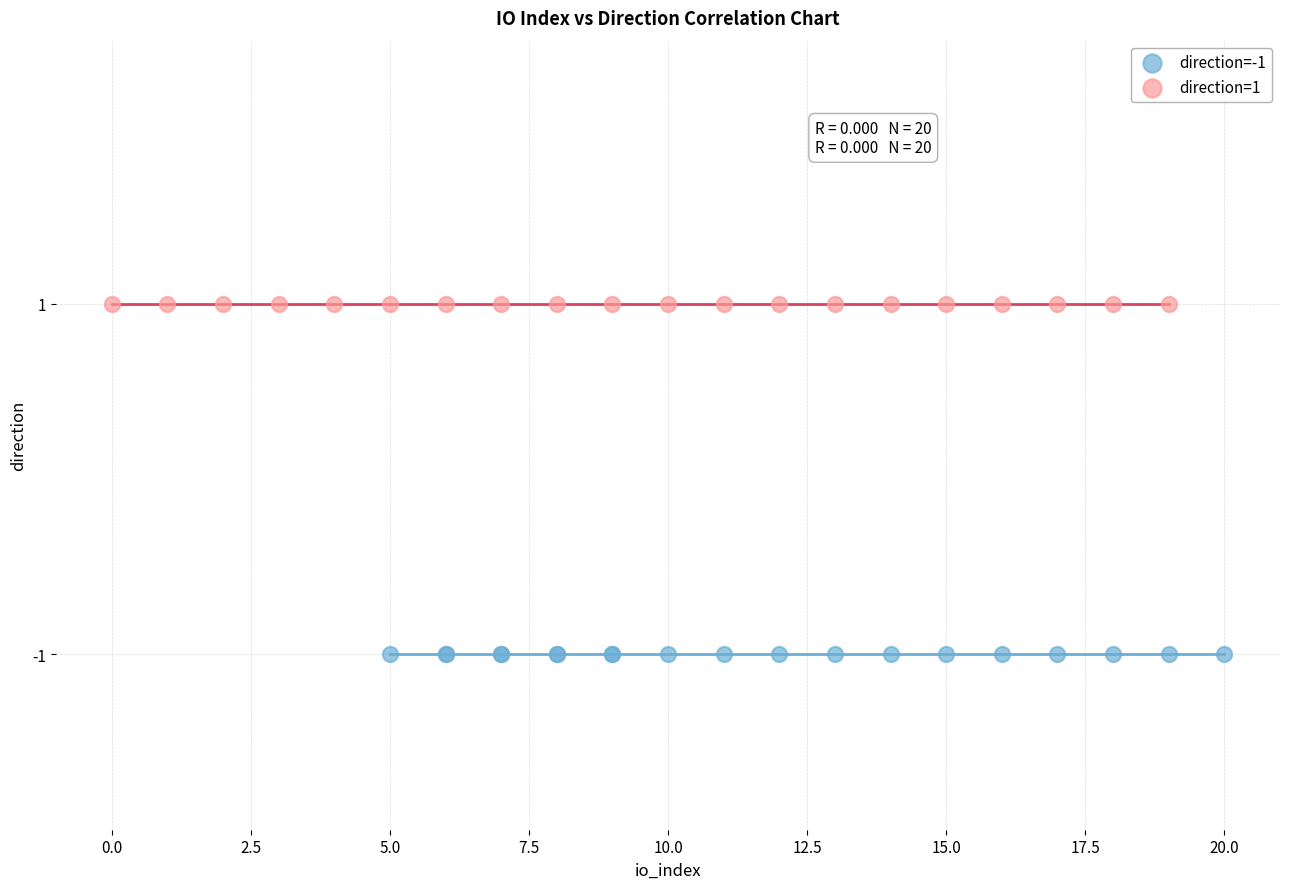

Which series contains the highest Y value?

direction=1